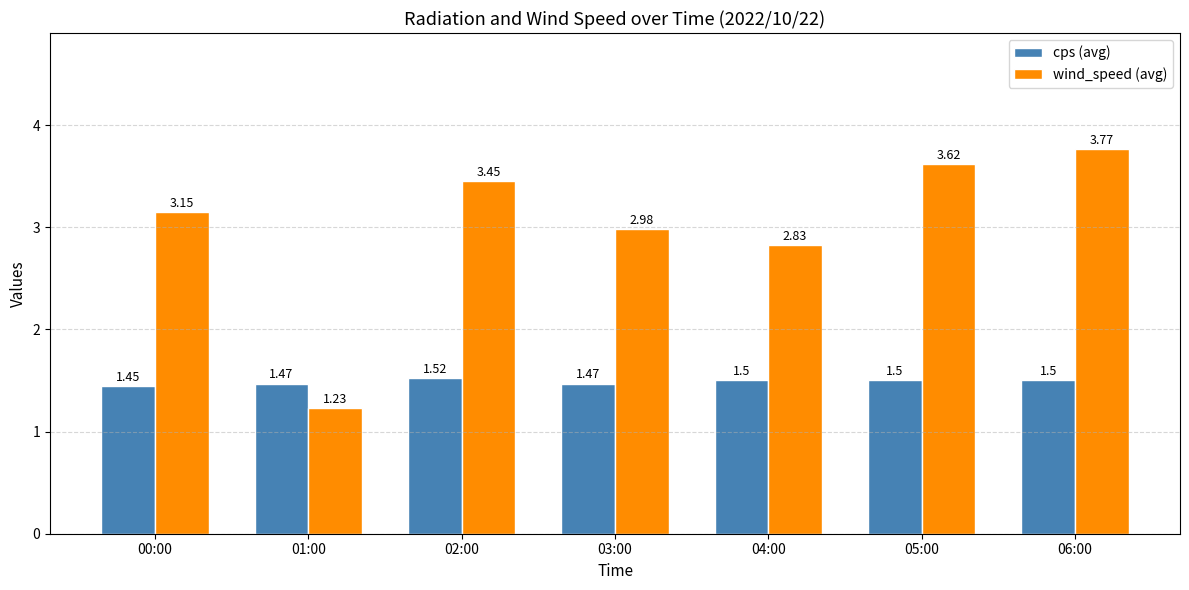

How many data points in wind_speed (avg) are above 3?

4